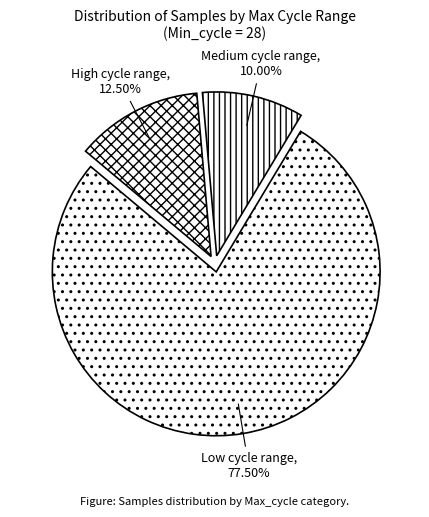

Combined, do Medium cycle range, 10.00% and Low cycle range, 77.50% account for over 50%?

Yes